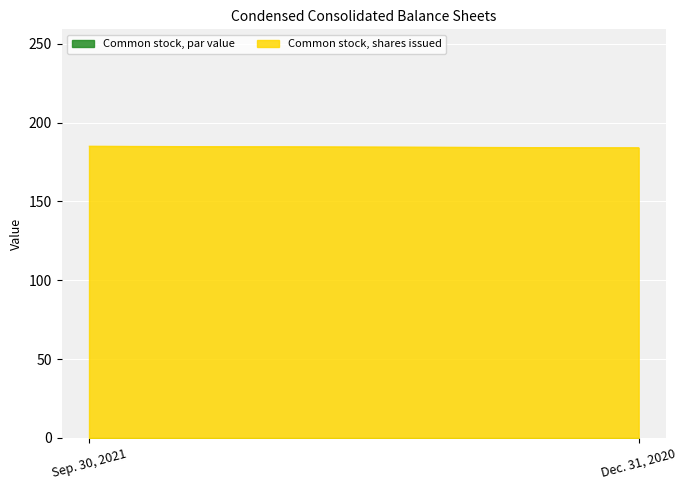

Which has a higher value, Sep. 30, 2021 or Dec. 31, 2020?

Sep. 30, 2021